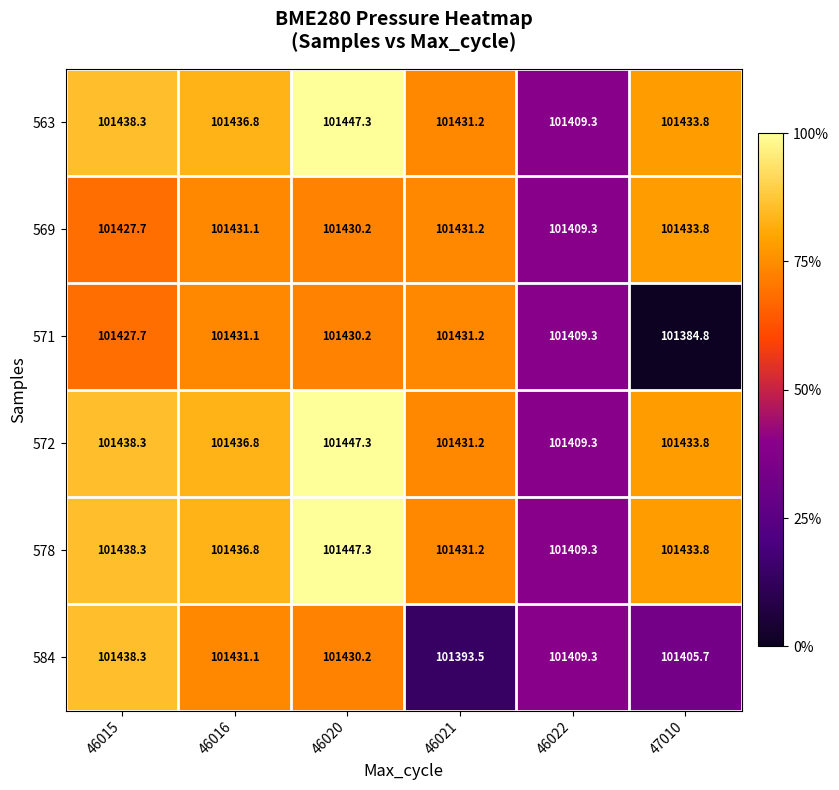

What is the difference between the highest and lowest values at 46015?

10.6